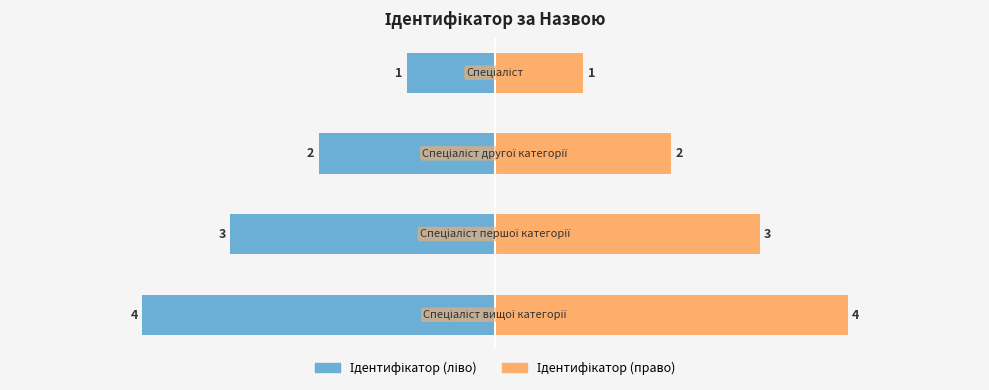

Reading right to left, extract all data points from this chart.

Ідентифікатор (ліво): -4	-3	-2	-1
Ідентифікатор (право): 4	3	2	1